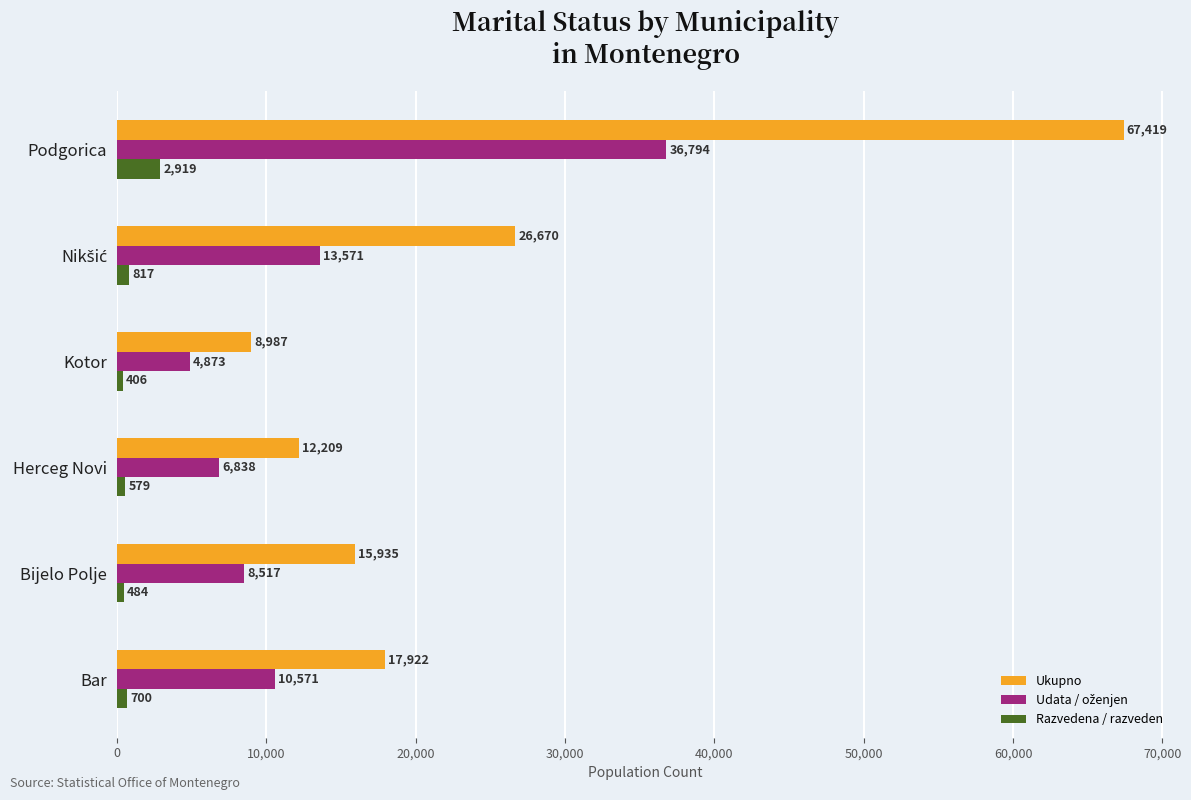

Which series has the largest range (max minus min)?

Ukupno